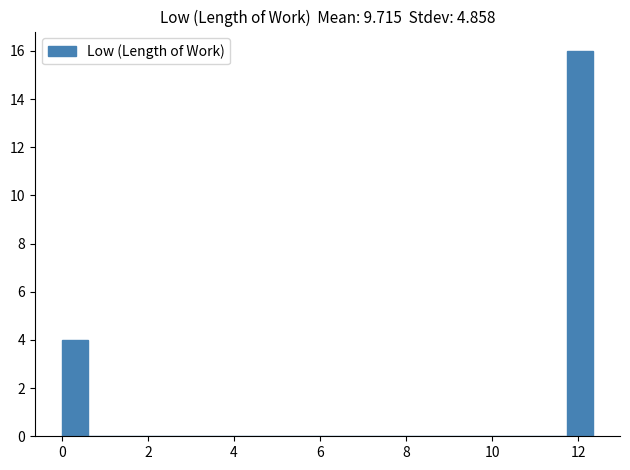

Read against the x-axis, roughly where is the centre of the tallest bar?

12.0